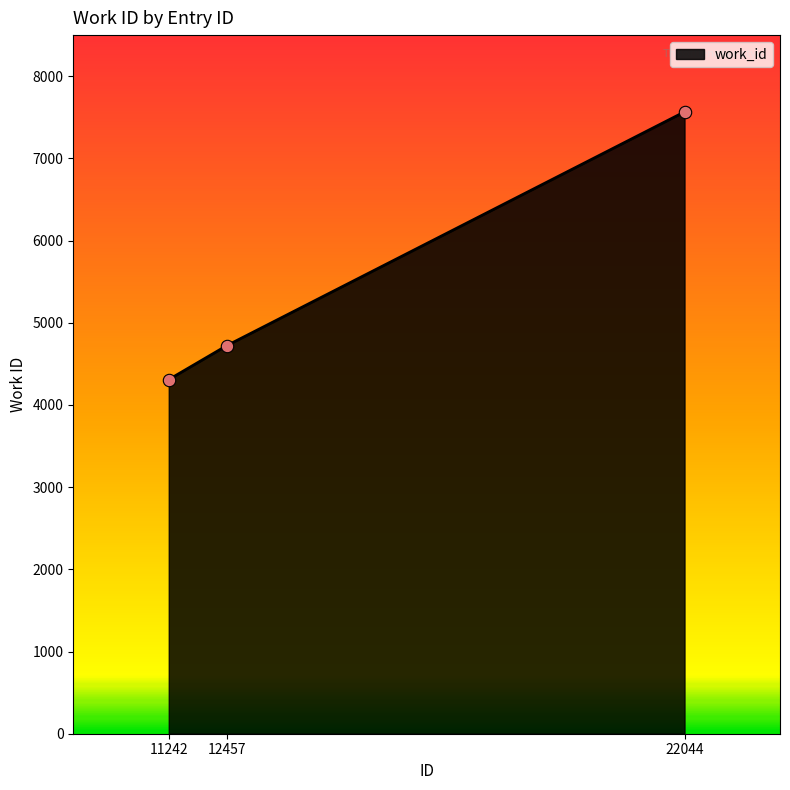

What is the ratio of the value at 11242 to the value at 22044?

0.6